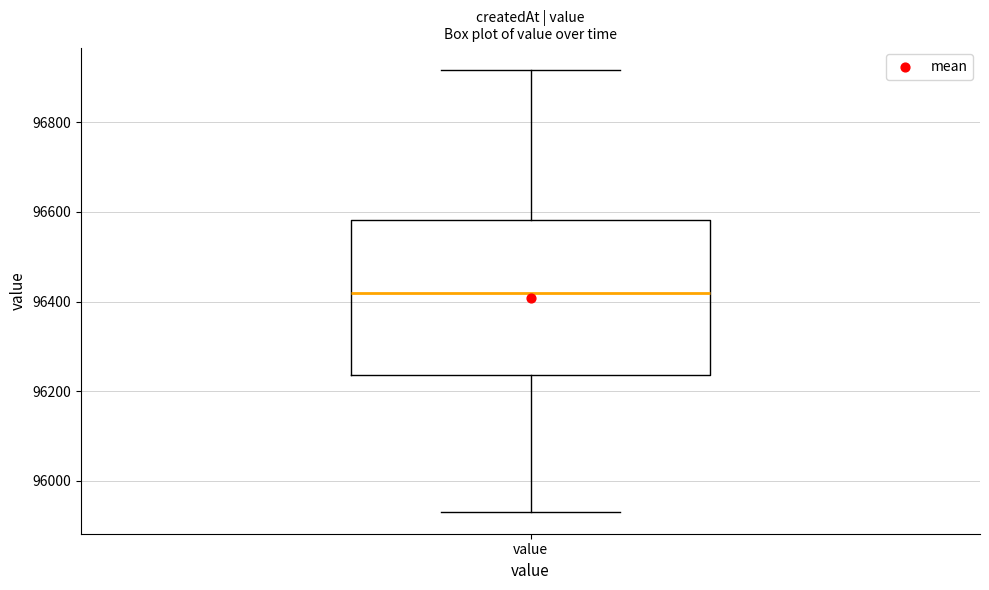

Transcribe this box plot: give where the median line is, the range the box spans, and where the two whiskers end, as read against the y-axis. The values are not printed on the chart, so give them approximately, as read against the axis.

median 96420, box 96240 to 96580, whiskers 95940 to 96920